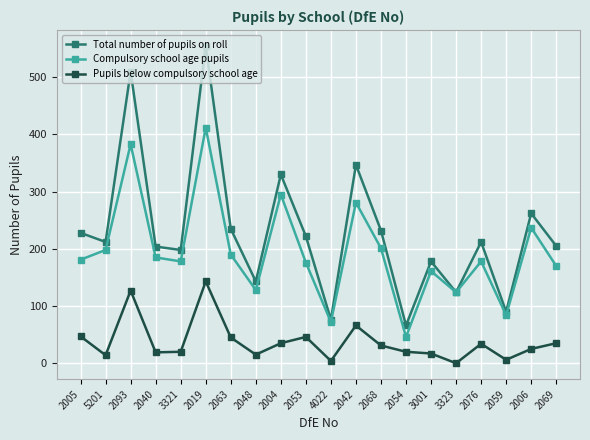

What is the difference between the highest and lowest values at 2068?

201